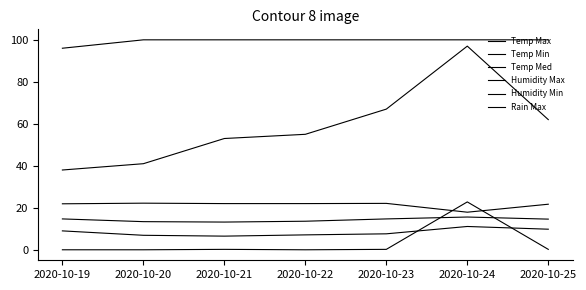

Reading left to right, list all the values displayed in this chart.

Temp Max: 21.9	22.2	22.0	22.0	22.1	17.9	21.7
Temp Min: 9.0	6.9	6.5	7.1	7.6	11.1	9.8
Temp Med: 14.7	13.4	13.2	13.6	14.7	15.6	14.6
Humidity Max: 96.0	100.0	100.0	100.0	100.0	100.0	100.0
Humidity Min: 38.0	41.0	53.0	55.0	67.0	97.0	62.0
Rain Max: 0.0	0.0	0.2	0.0	0.2	22.8	0.2